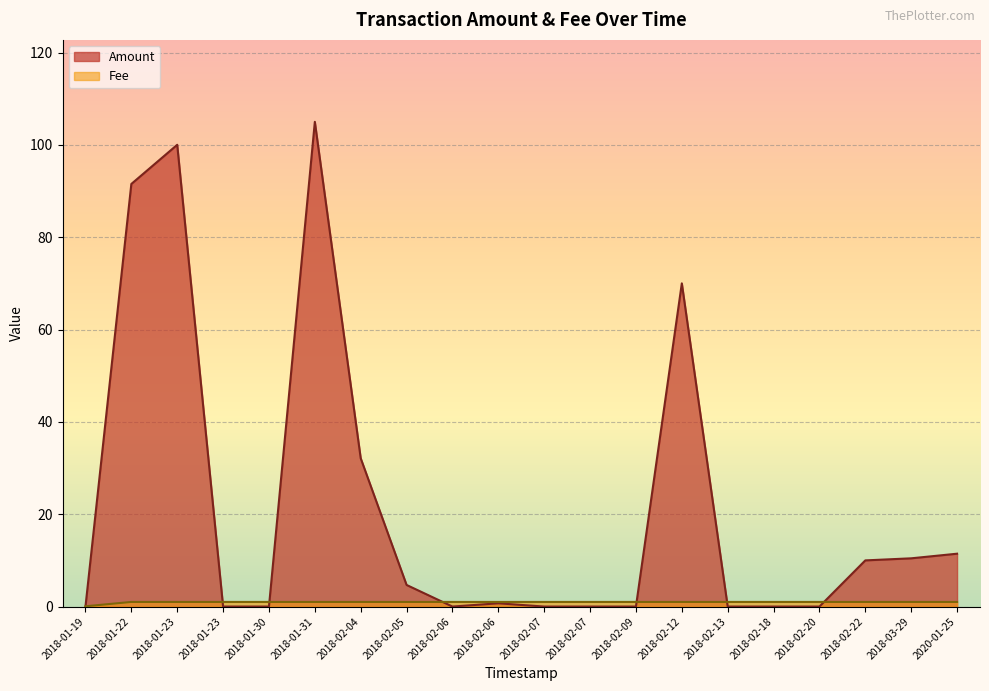

Which has a higher value, 2018-02-12 or 2018-02-09?

2018-02-12